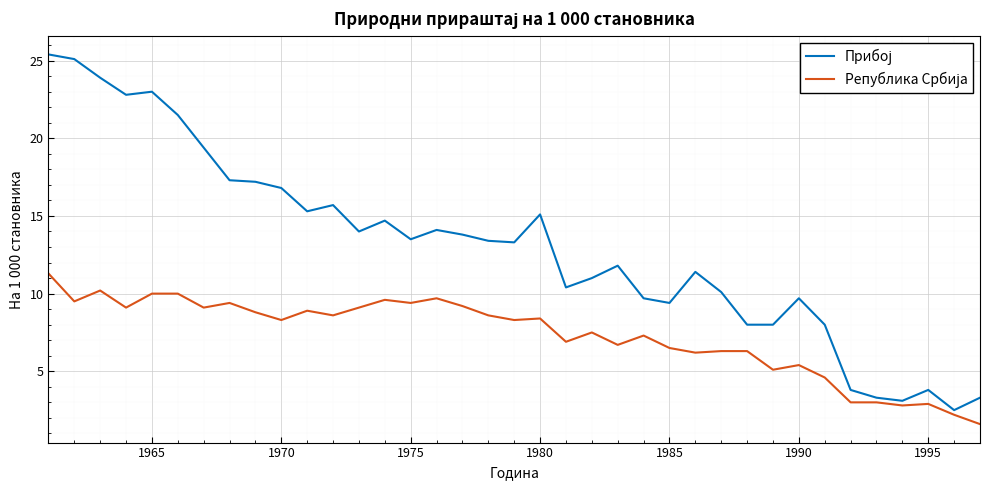

Is this an area chart (filled region under the line)?

No